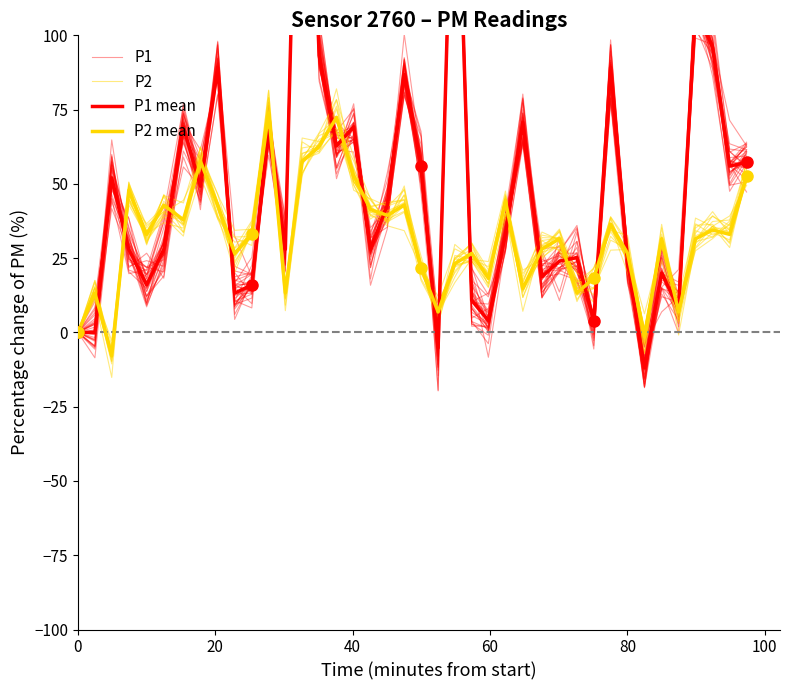

What are all the series names shown in the legend?

P1, P2, P1 mean, P2 mean